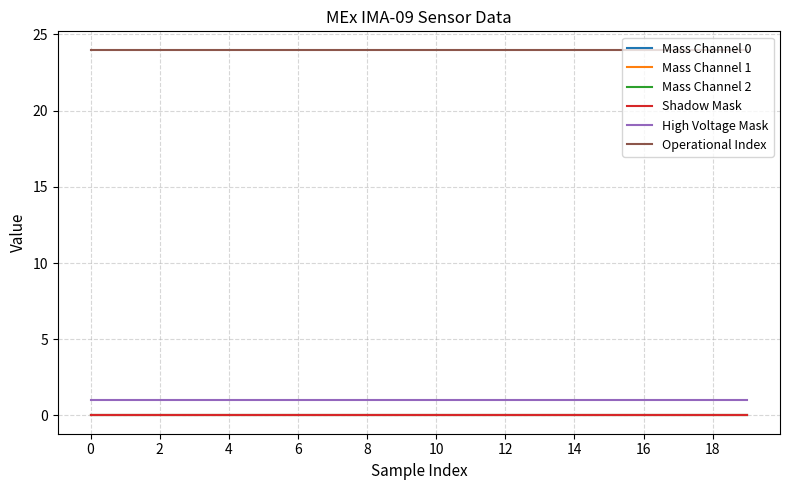

Is this an area chart (filled region under the line)?

No